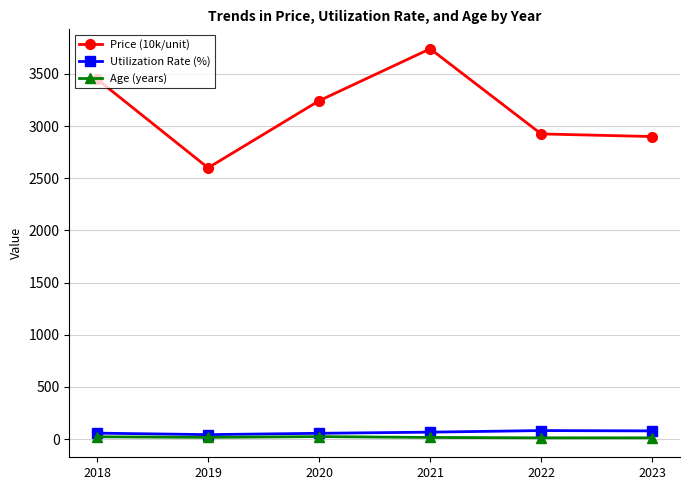

What is the highest value of the Utilization Rate (%) series?

82.3